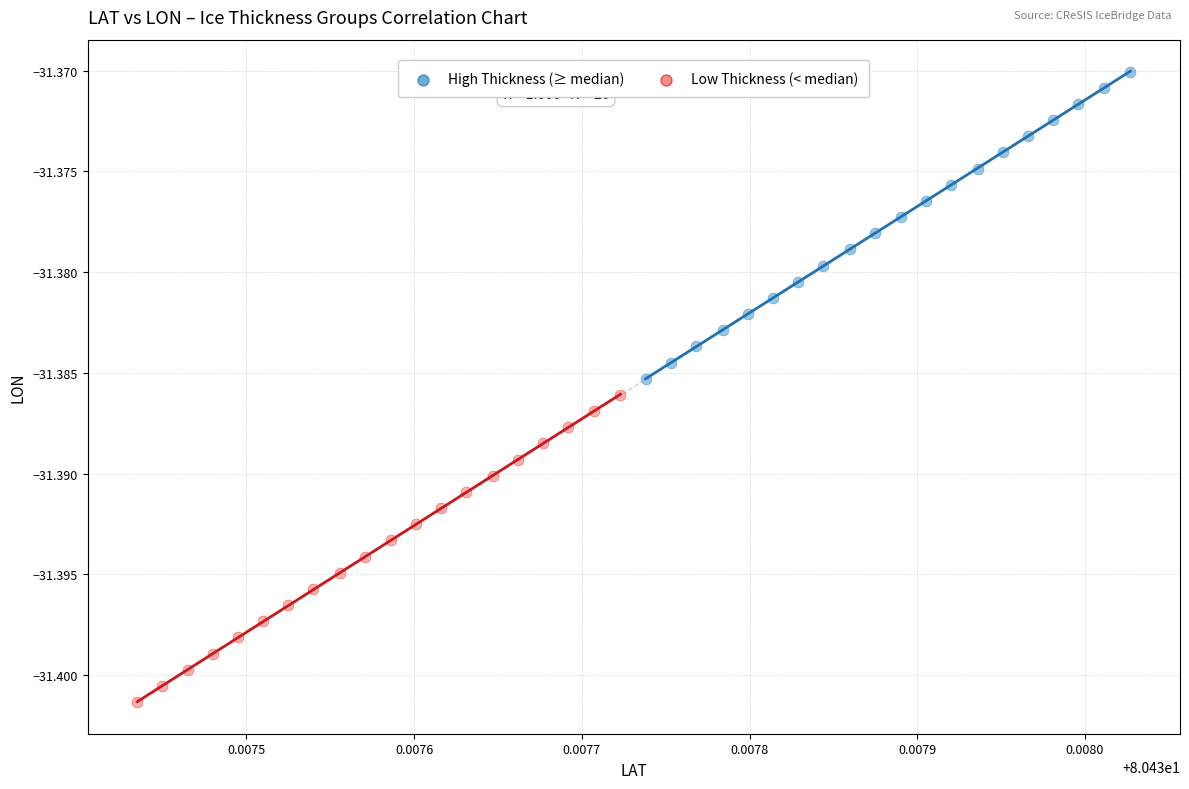

Which series reaches the minimum Y coordinate?

Low Thickness (< median)